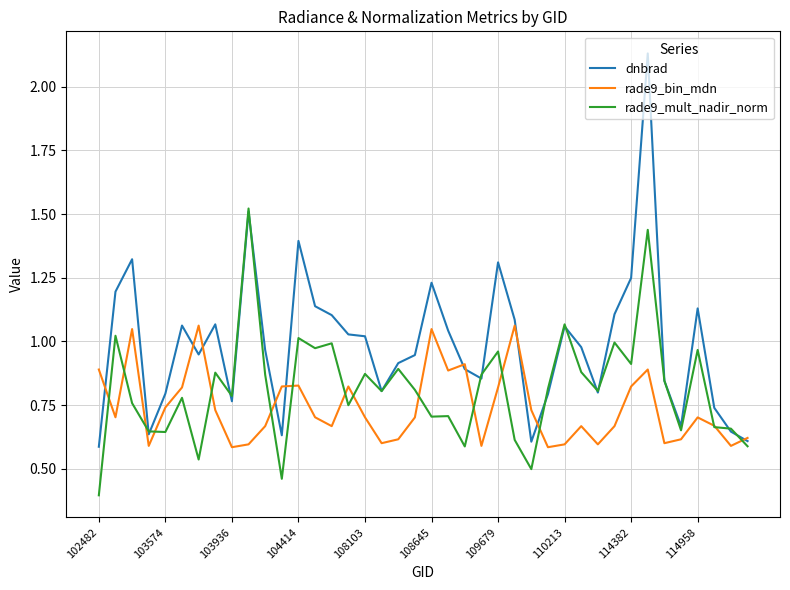

Rank the series by their maximum value, from lowest to highest.

rade9_bin_mdn, rade9_mult_nadir_norm, dnbrad